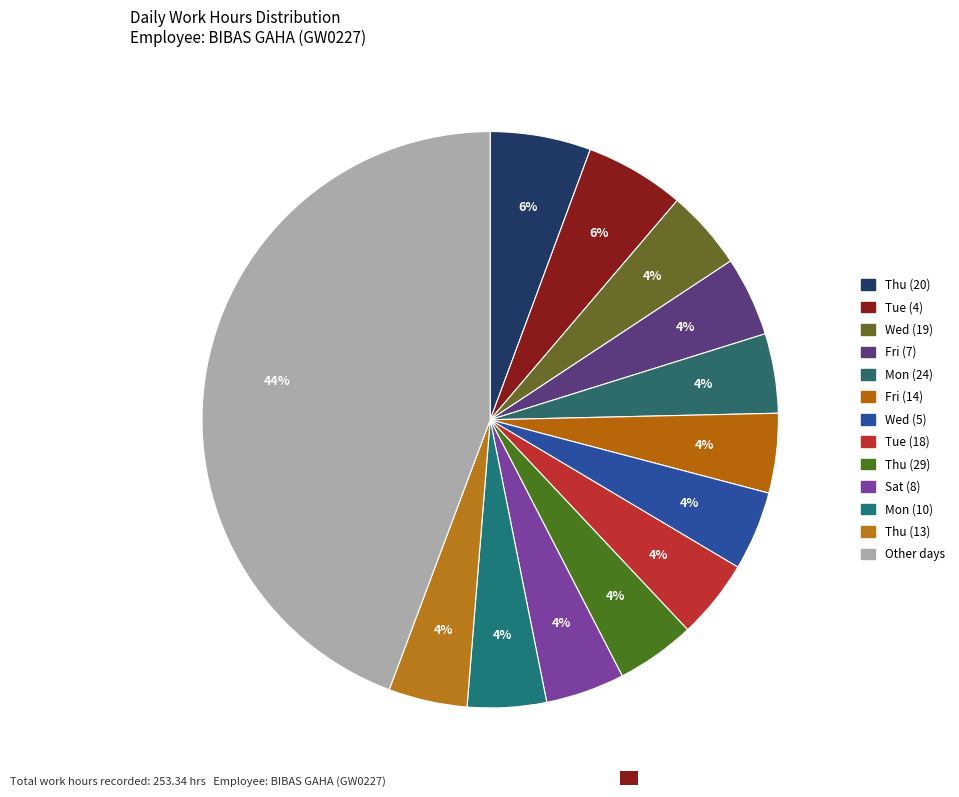

How many segments does this pie chart have?

13